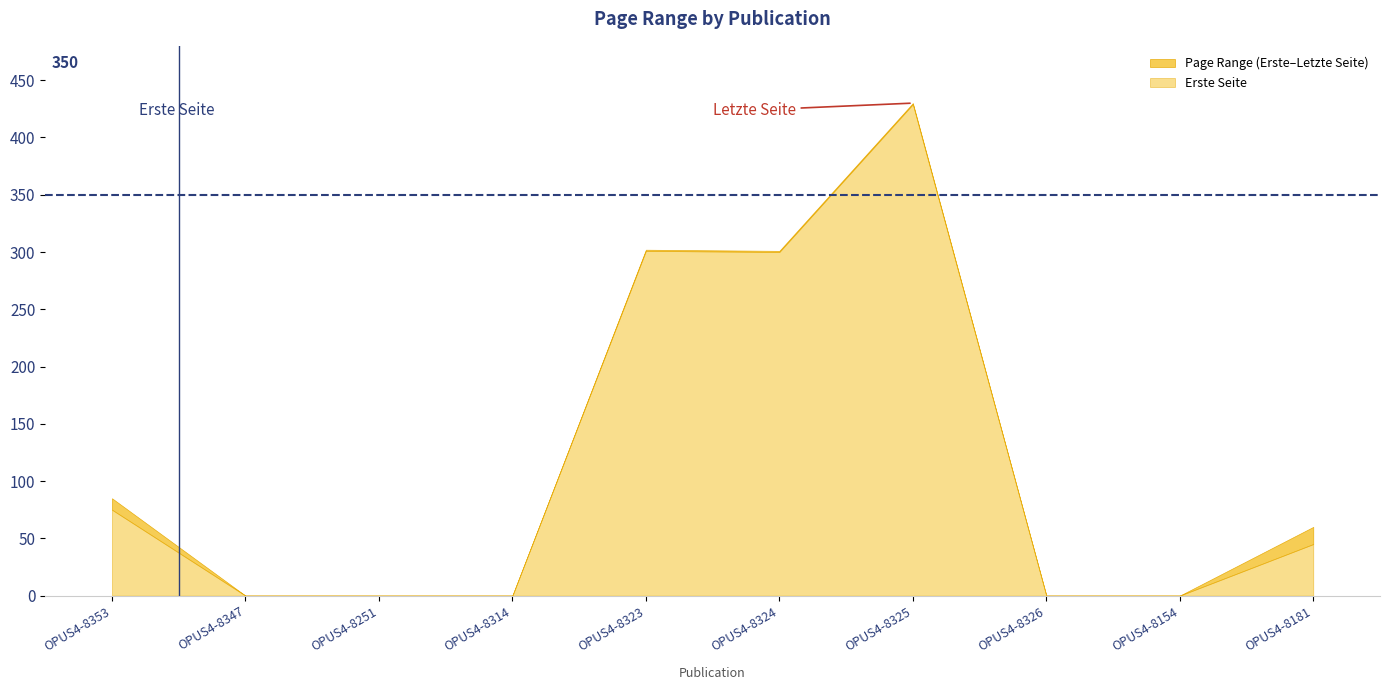

What is the approximate value of Letzte Seite at OPUS4-8324, to the nearest 5?

300